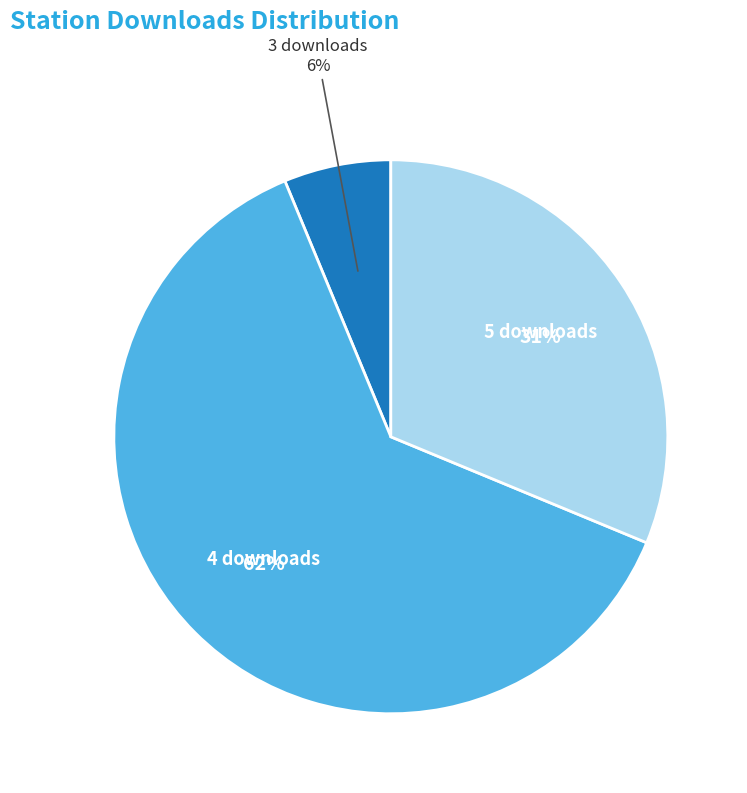

Does any single category account for the majority?

Yes